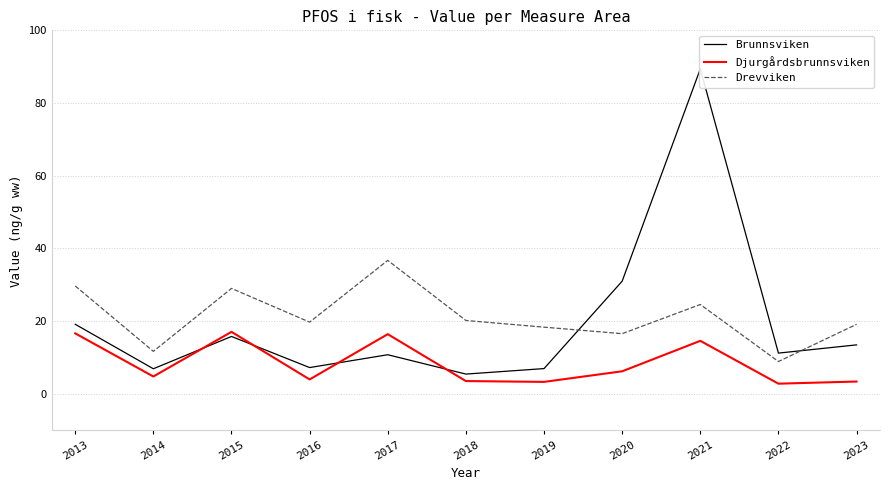

Is it true that Djurgårdsbrunnsviken equals 8.0 at 2014?

False